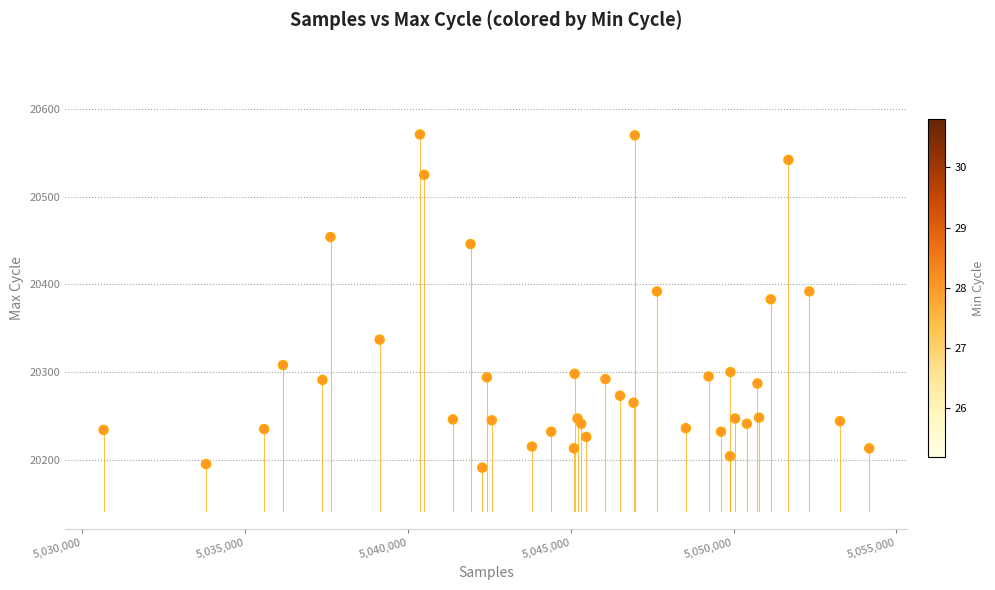

What is the range of Y values (max minus min)?

380